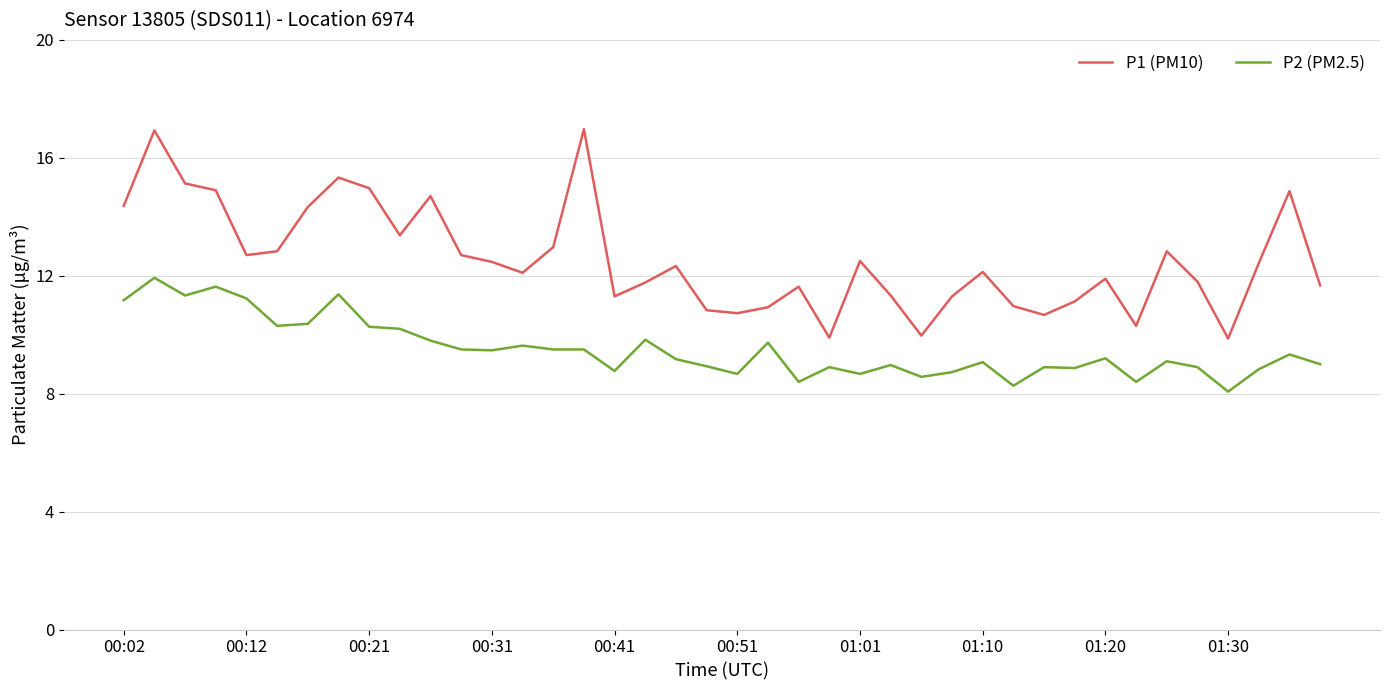

Which series has the largest total across all categories?

P1 (PM10)